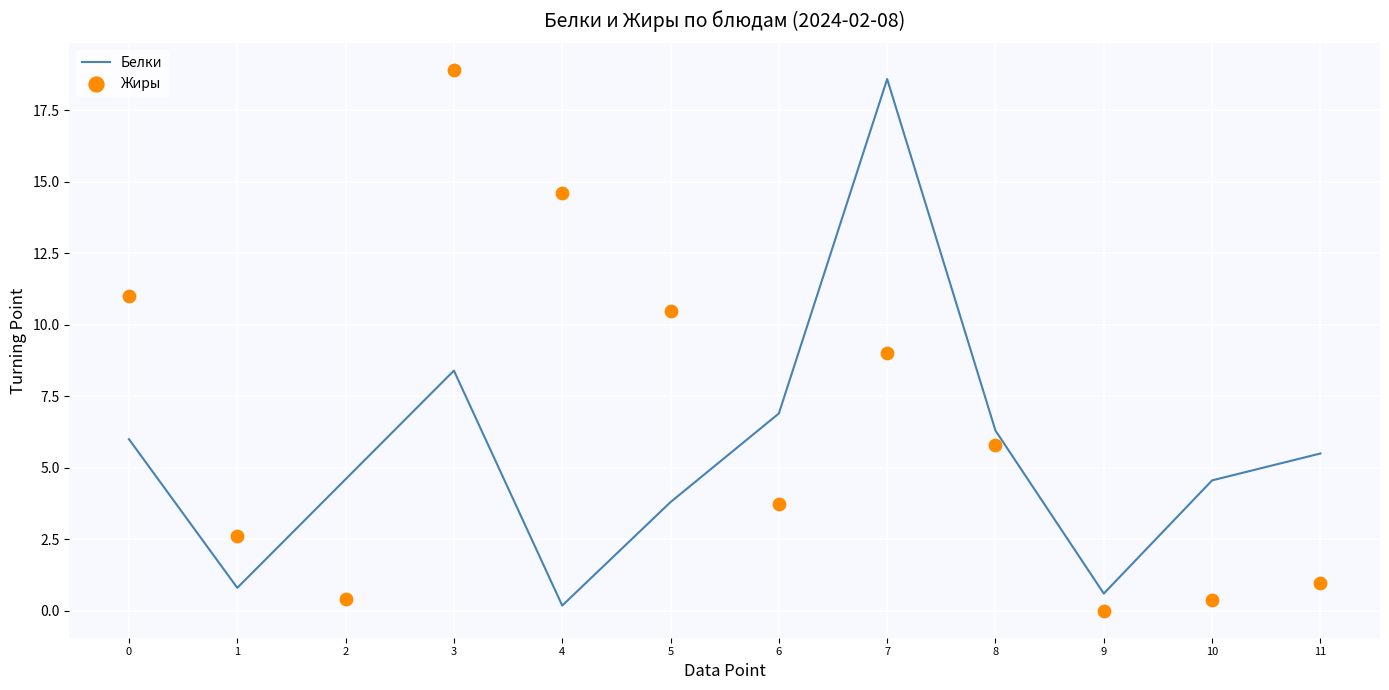

Which series has the largest total across all categories?

Жиры